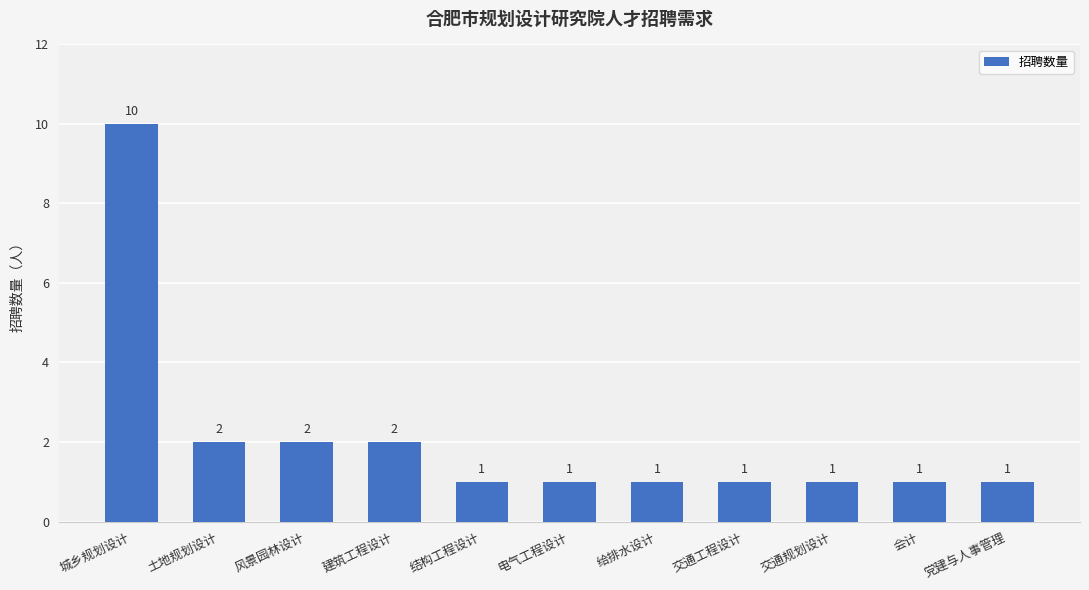

What is the maximum value shown in the chart?

10